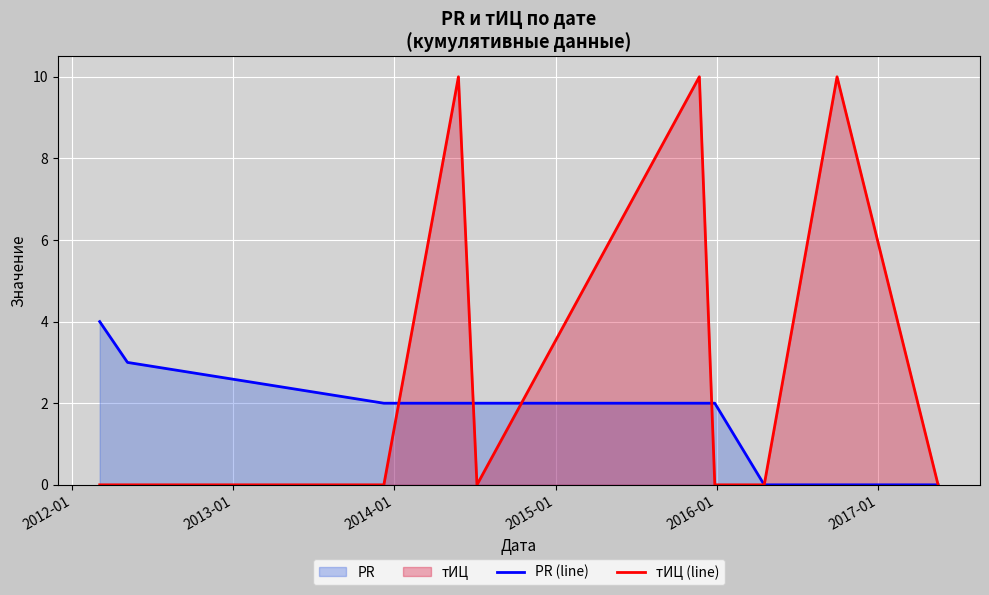

What is the difference between the second highest and second lowest values in the PR (line) series?

3